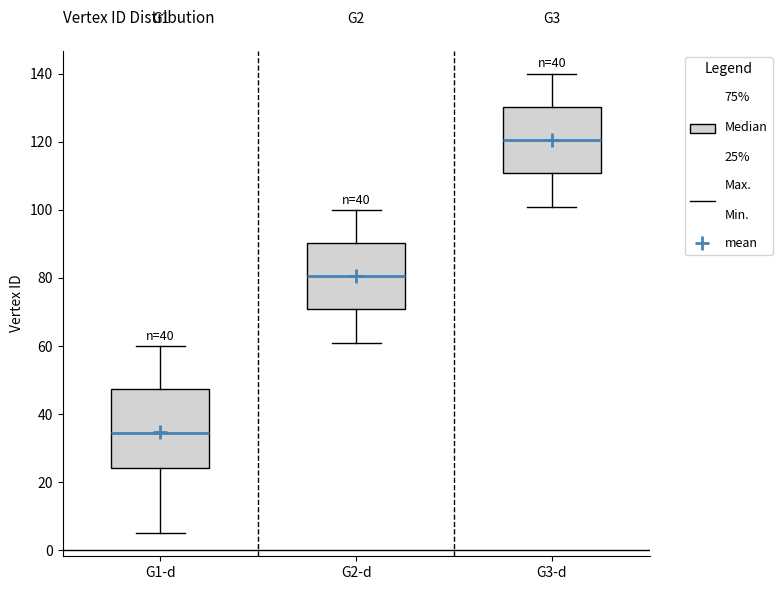

Which box has the highest median line?

G3-d